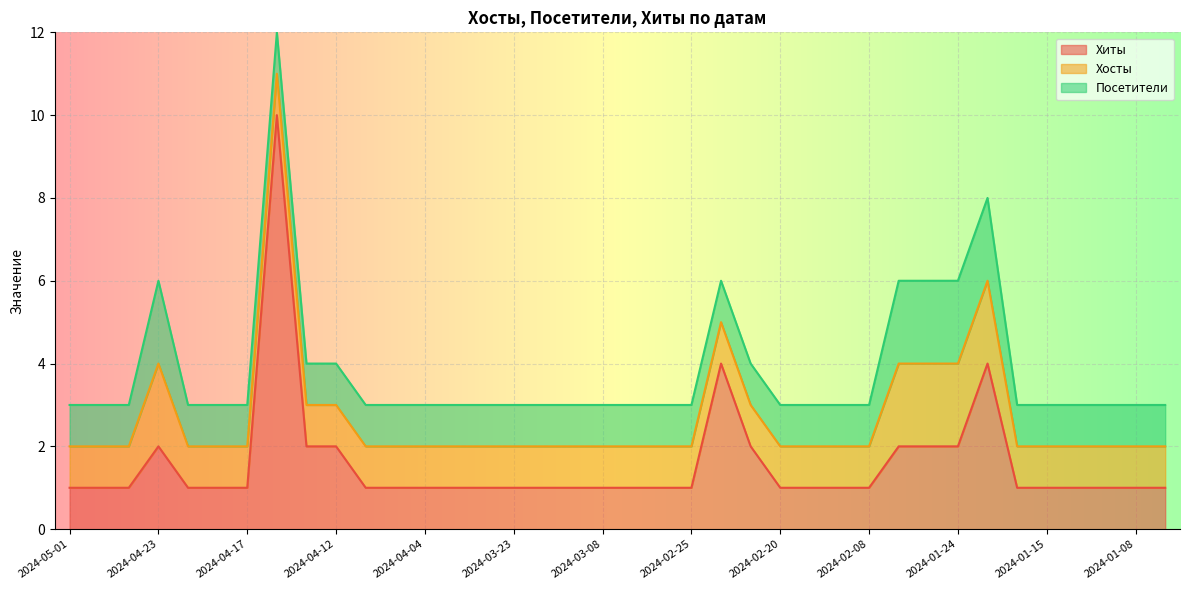

What is the label of the 10th point from the left?

2024-04-12